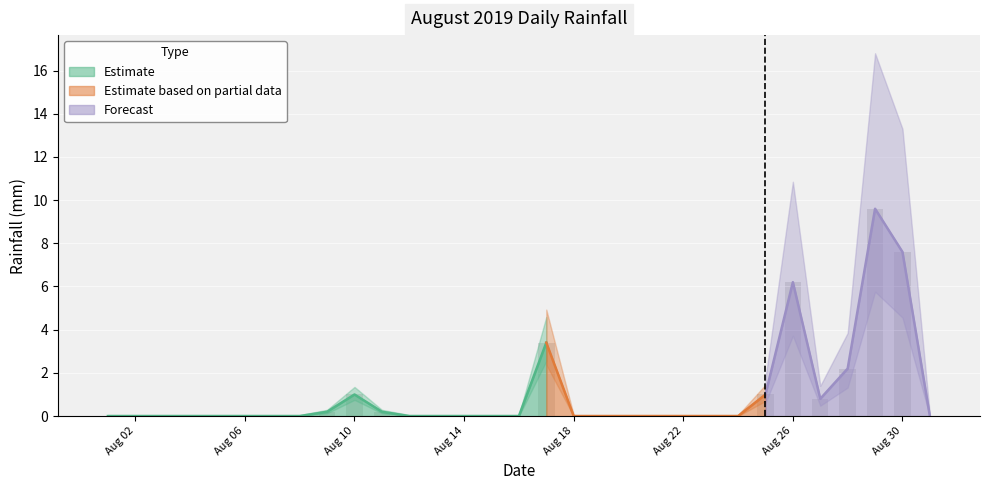

Are the bars horizontal?

No